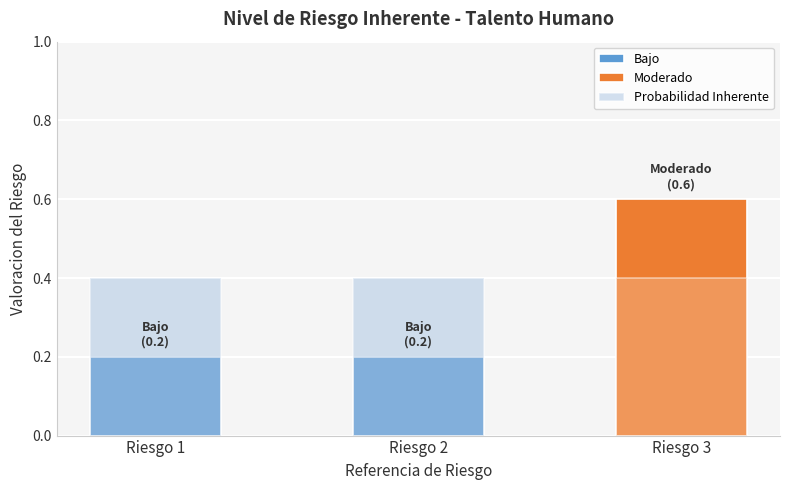

What is the value of the 2nd bar from the left?

0.2